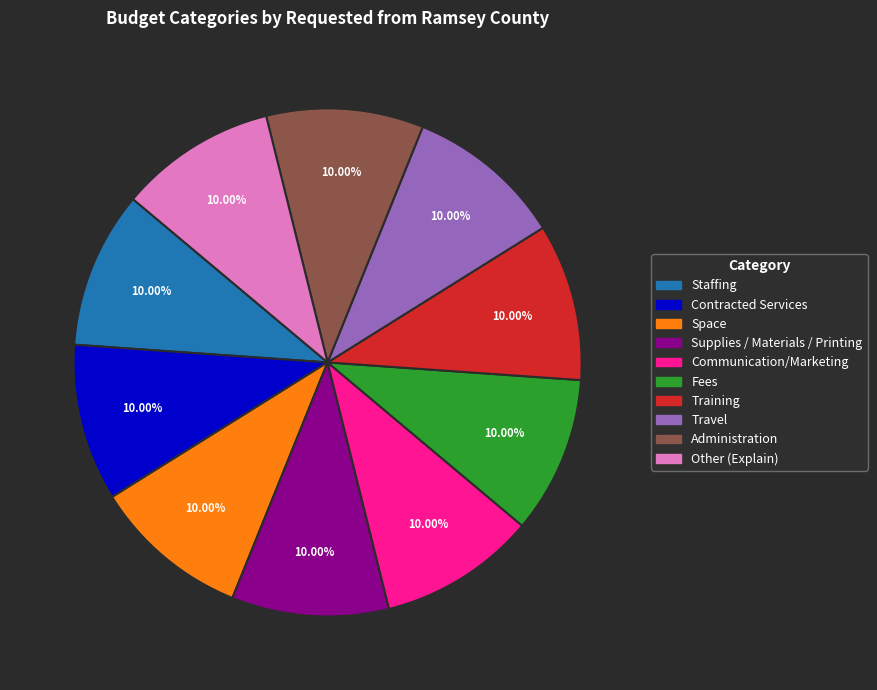

How many segments does this pie chart have?

10